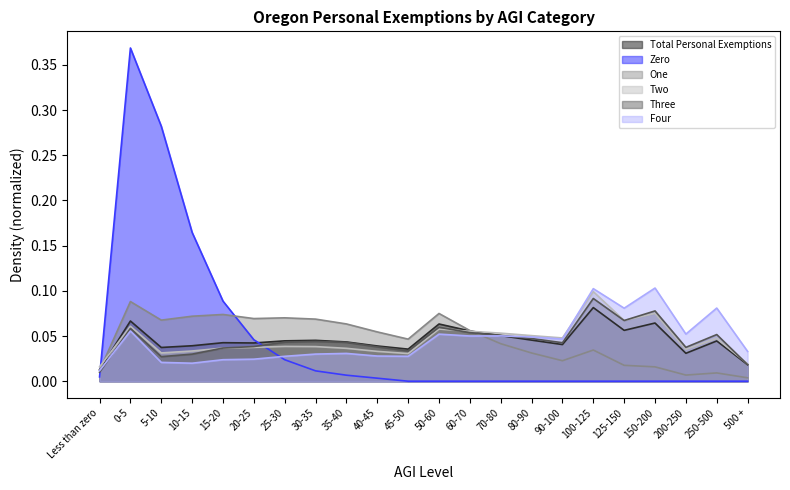

What is the sum of all Zero values?

1.0